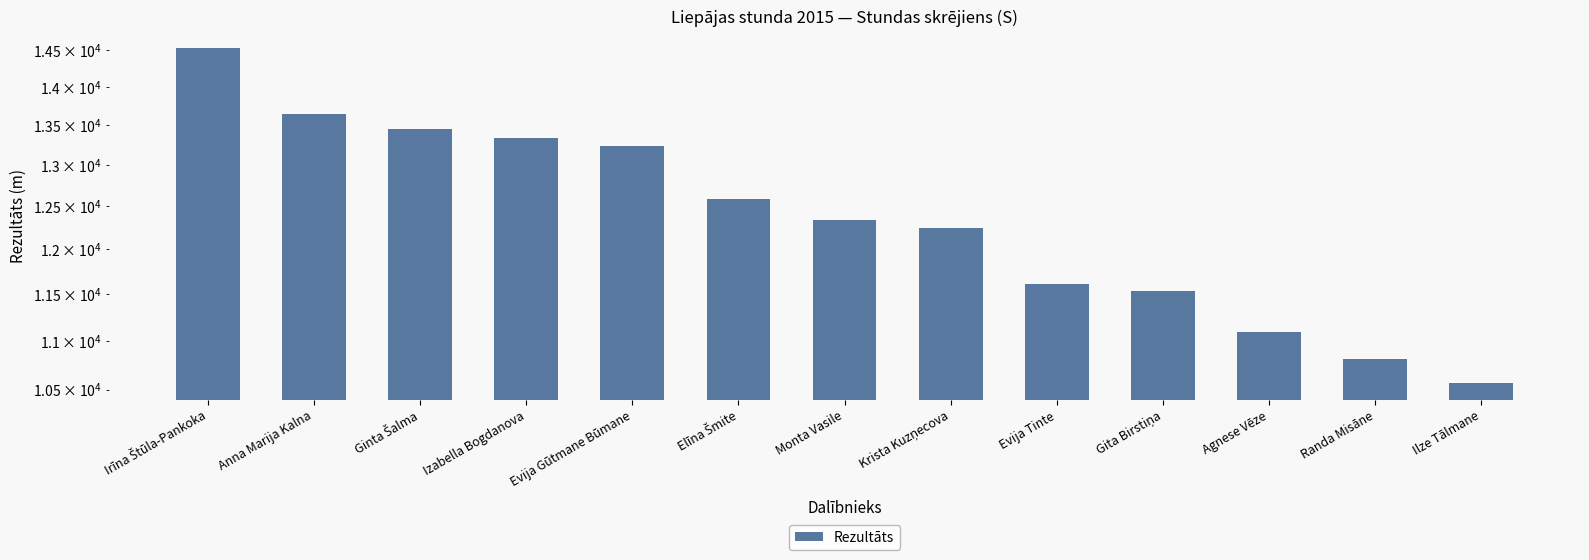

What is the ratio of the value at Krista Kuzņecova to the value at Gita Birstiņa?

1.1